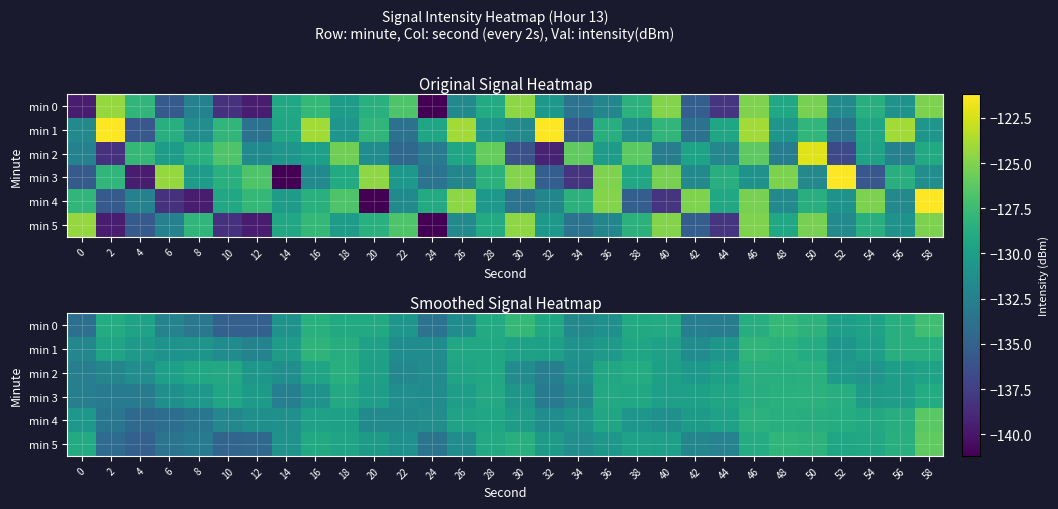

Read the min 4 value at 14.

-131.2